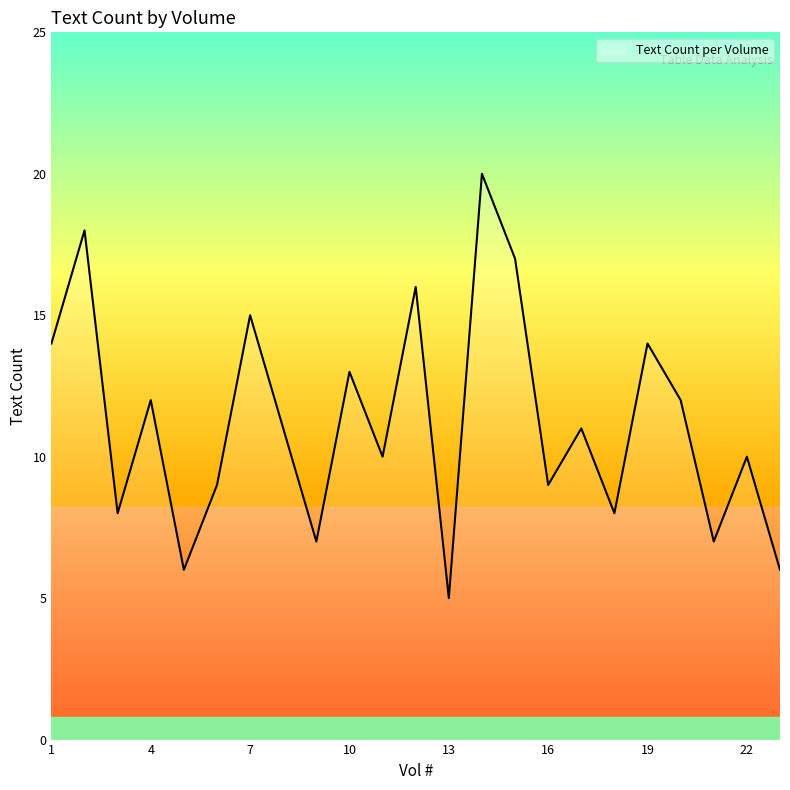

What is the greatest value displayed?

20